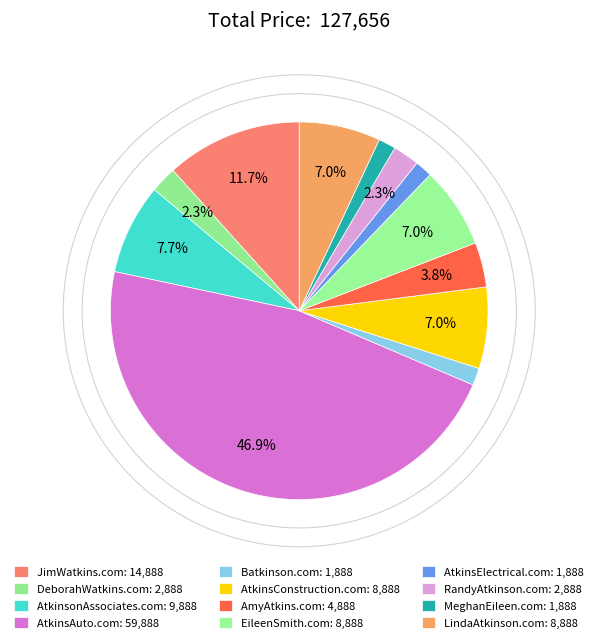

To the nearest percent, what portion does AtkinsConstruction.com represent?

7%